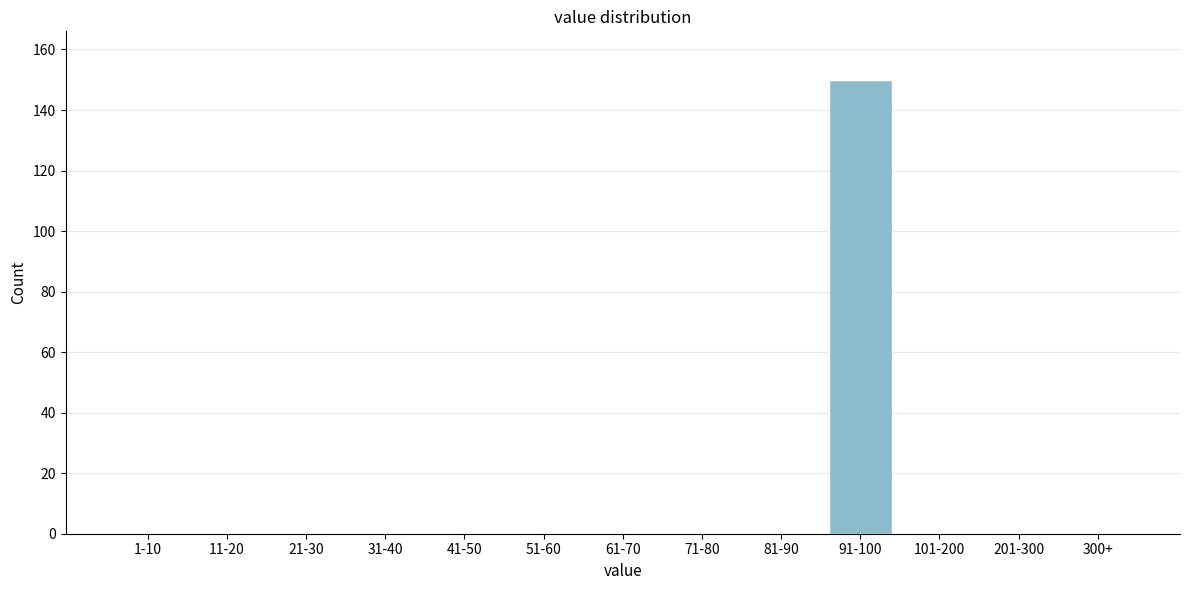

Reading right to left, list all the values displayed in this chart.

300+=0	201-300=0	101-200=0	91-100=150	81-90=0	71-80=0	61-70=0	51-60=0	41-50=0	31-40=0	21-30=0	11-20=0	1-10=0